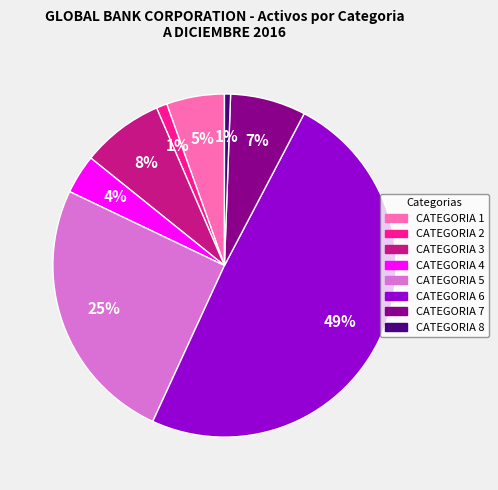

Between CATEGORIA 3 and CATEGORIA 7, which is larger?

CATEGORIA 3